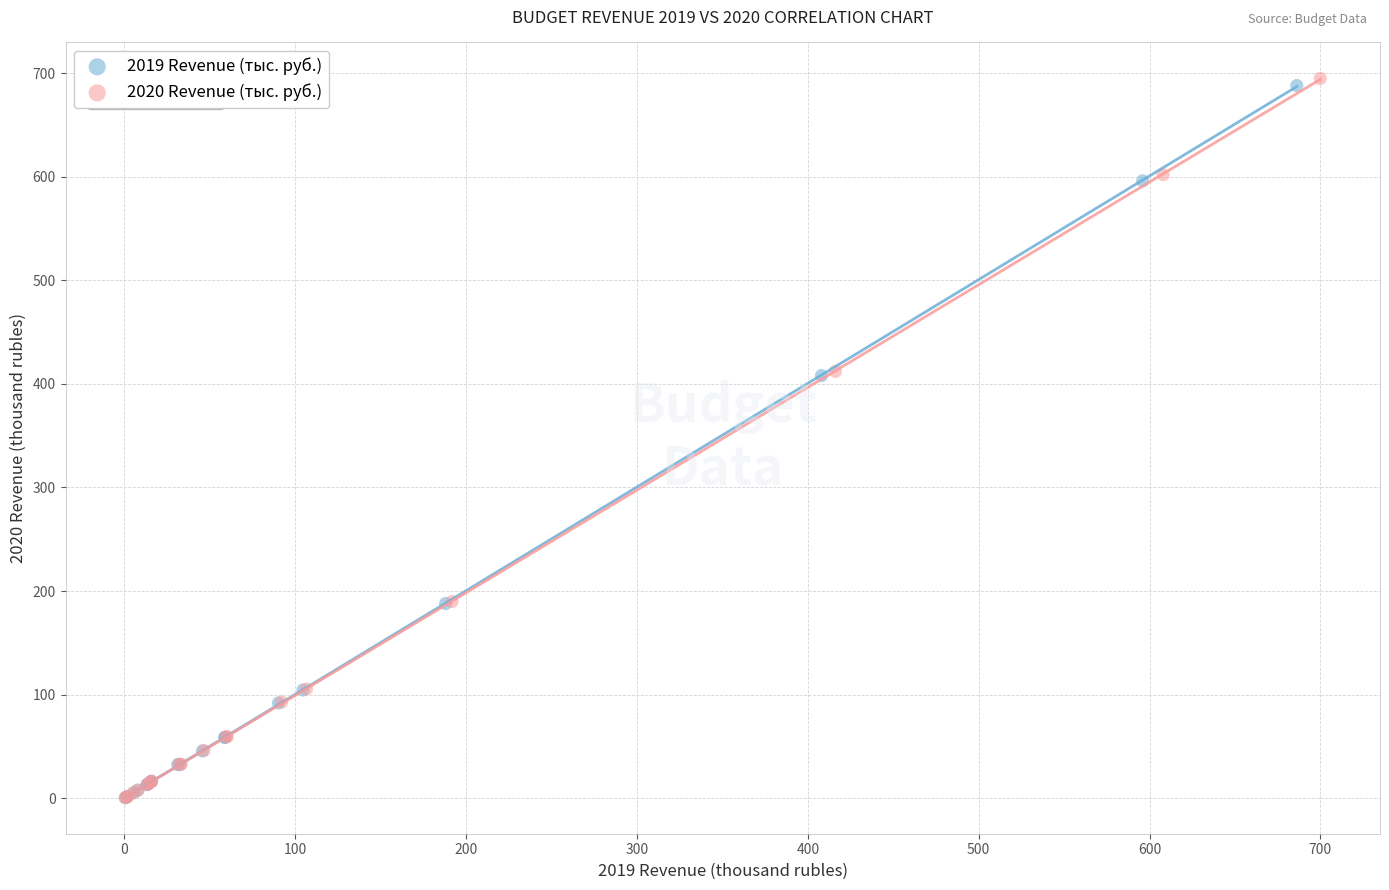

Which series has the widest spread of Y values?

2020 Revenue (тыс. руб.)